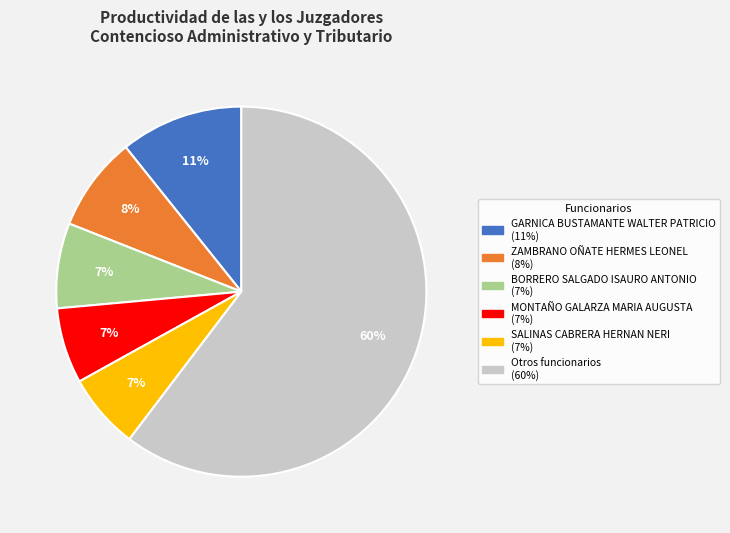

Is there a majority slice in this chart?

Yes